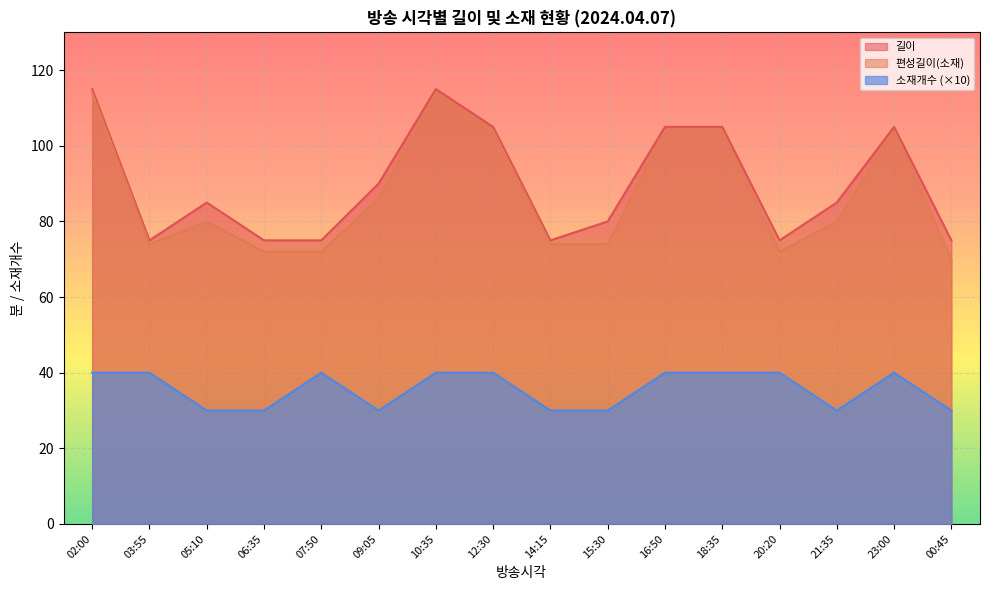

Rank the series at 05:10 from lowest to highest value.

소재개수 (×10), 편성길이(소재), 길이